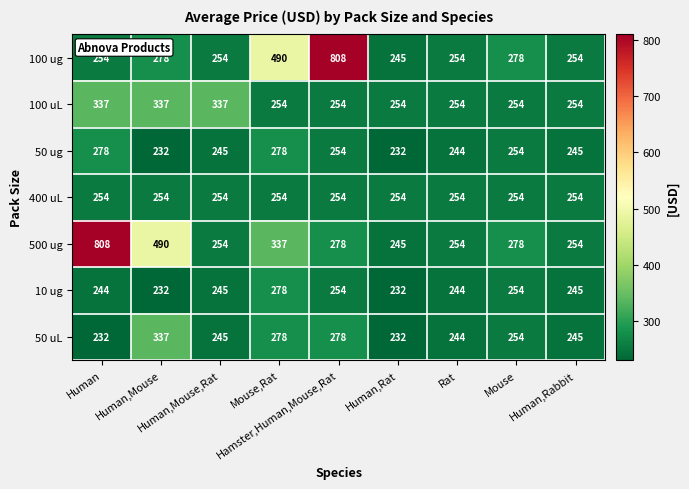

Which series has the largest total across all categories?

500 ug